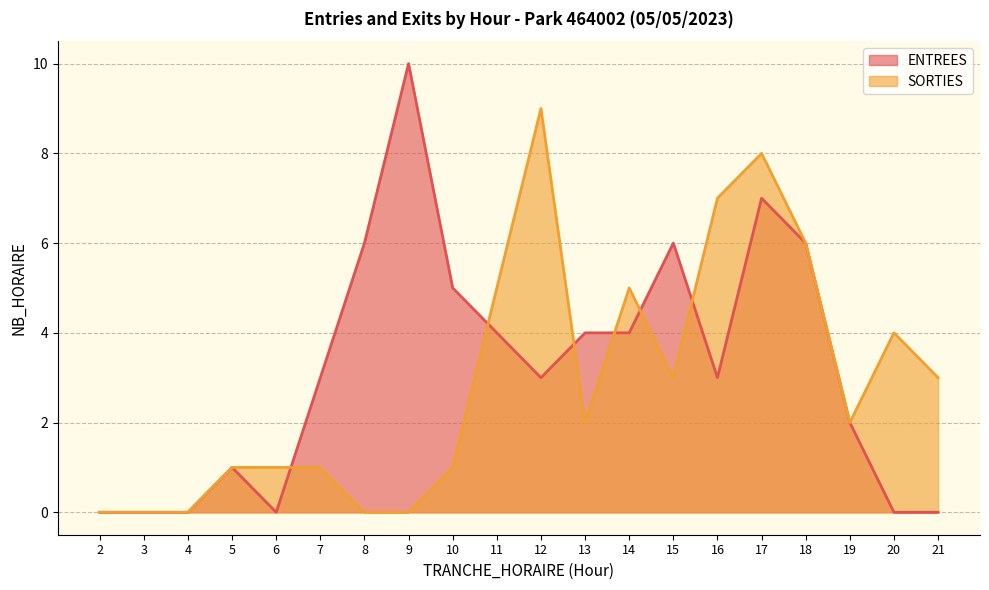

Rank the series by their maximum value, from lowest to highest.

SORTIES, ENTREES